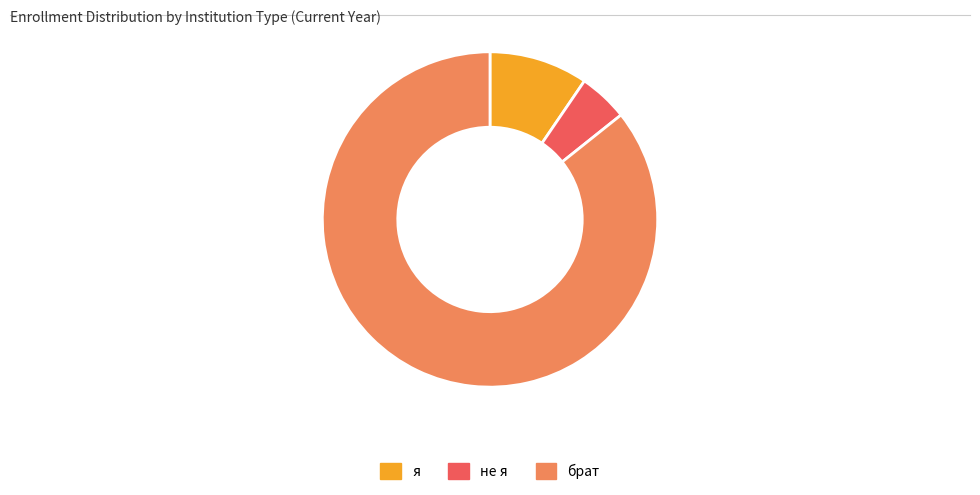

Is it true that брат is 86% of the pie?

True